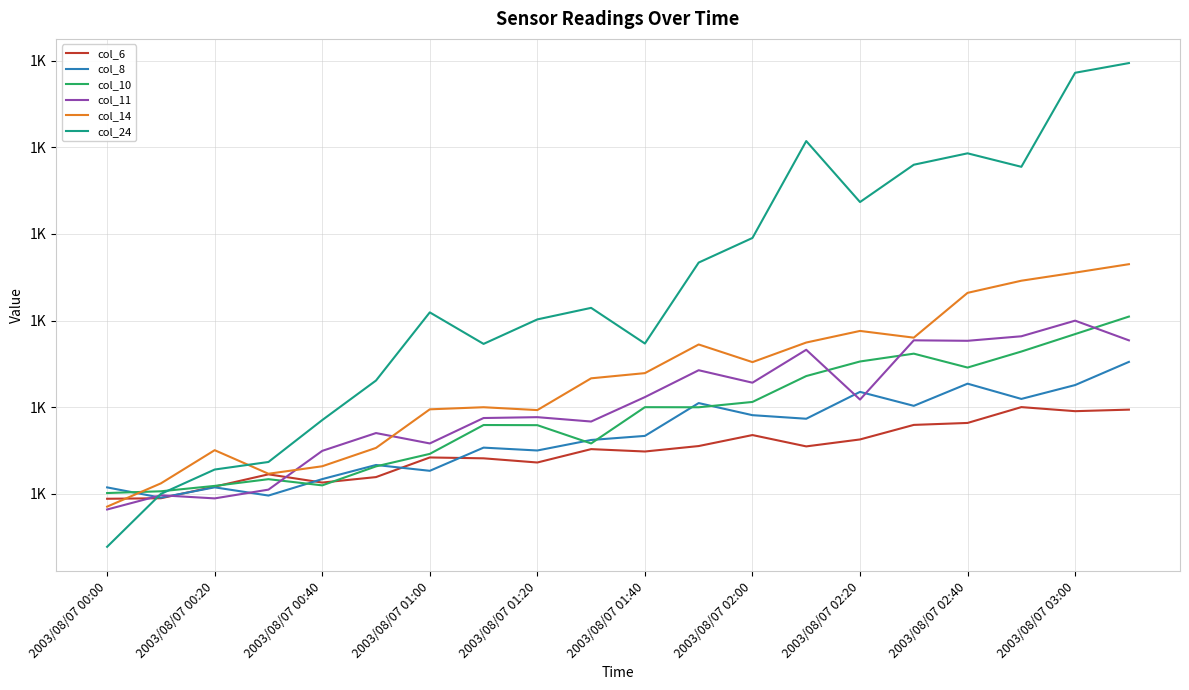

At which category does the chart reach its minimum across all series?

2003/08/07 00:00